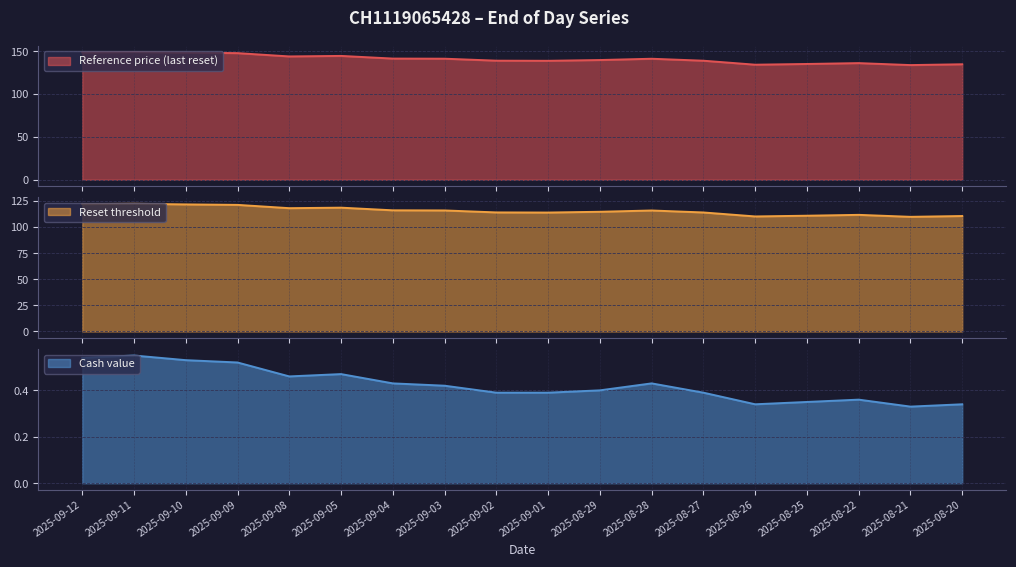

What is the greatest value displayed?

149.1